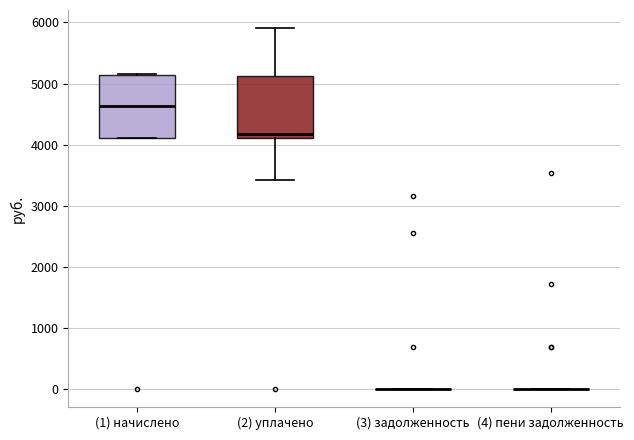

Where does the upper whisker of the box for (2) уплачено end on the y-axis? The values are not printed on the chart, so give them approximately, as read against the axis.

5900